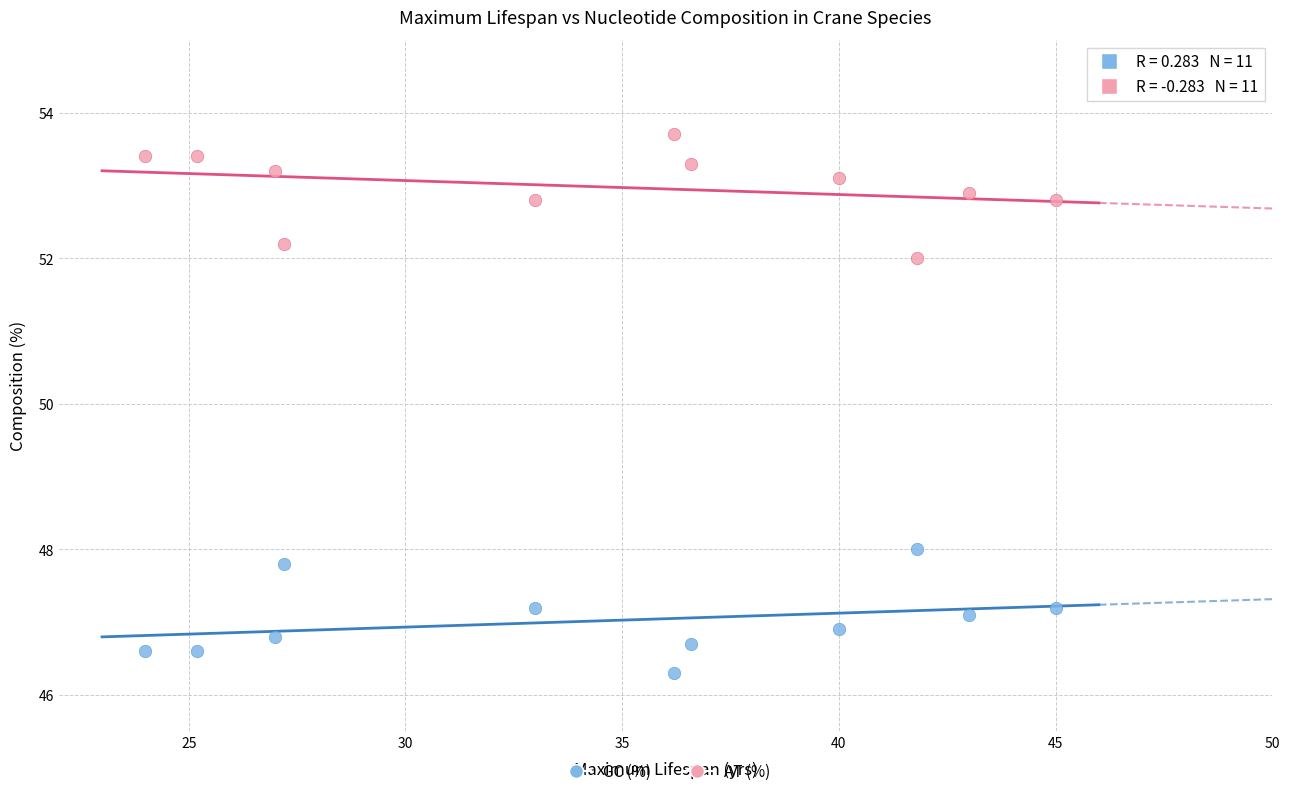

Across all data points, what is the range of X values (max minus min)?

21.0